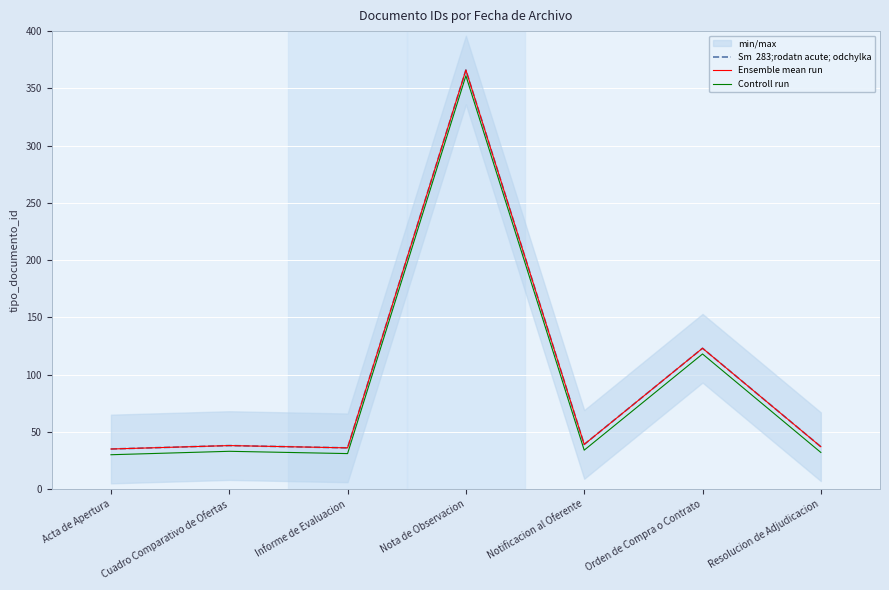

What are all the series names shown in the legend?

Sm  283;rodatn acute; odchylka, Ensemble mean run, Controll run